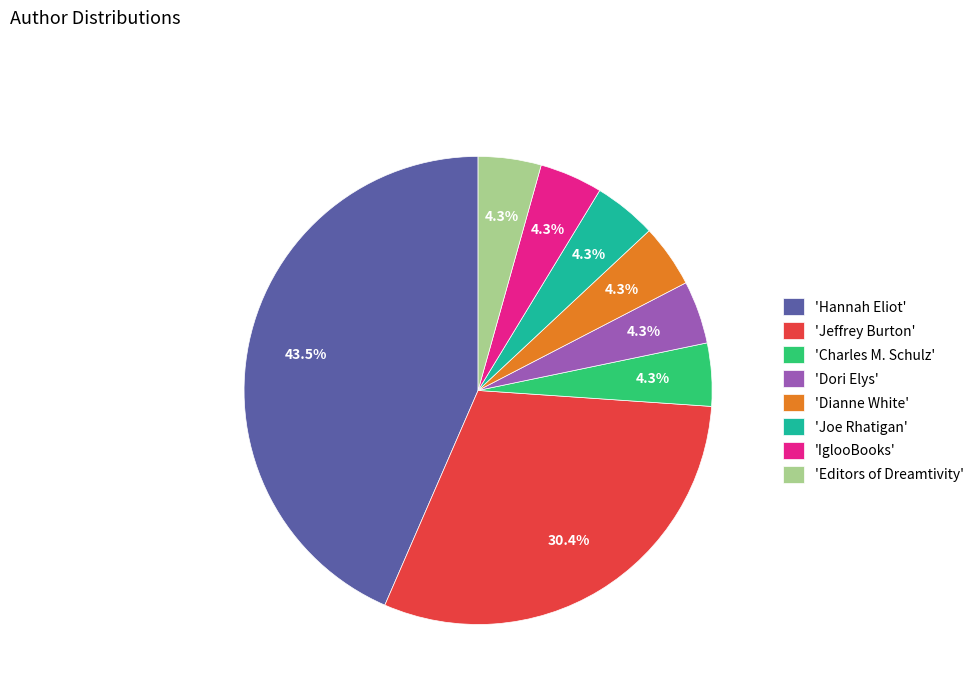

Do 'Editors of Dreamtivity' and 'Dianne White' together represent more than half of the pie?

No